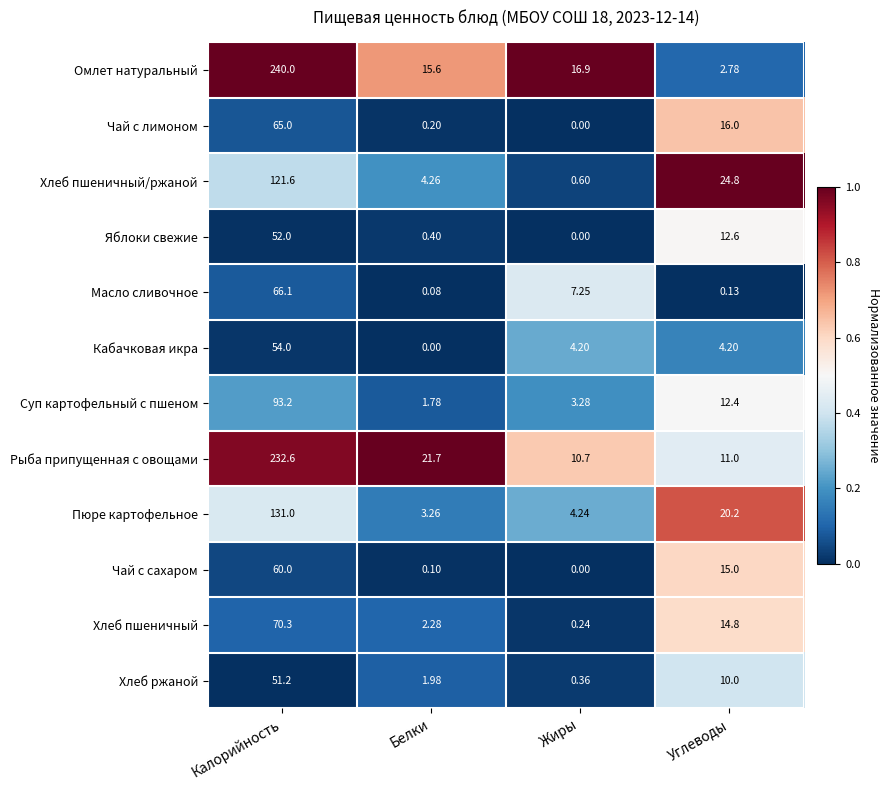

List the labels in order of Рыба припущенная с овощами value, smallest first.

Жиры, Углеводы, Белки, Калорийность